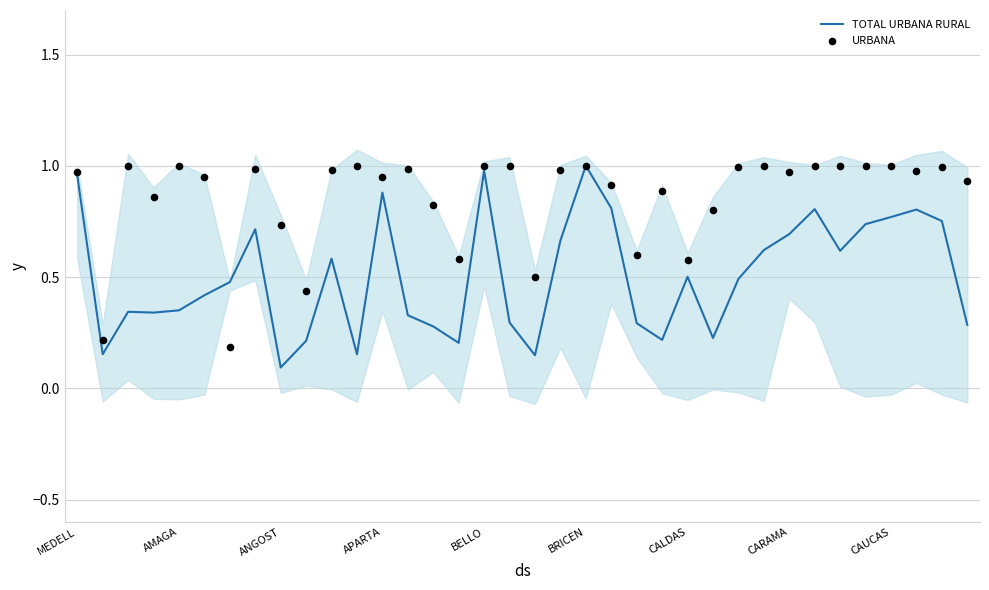

What are all the series names shown in the legend?

TOTAL URBANA RURAL, URBANA